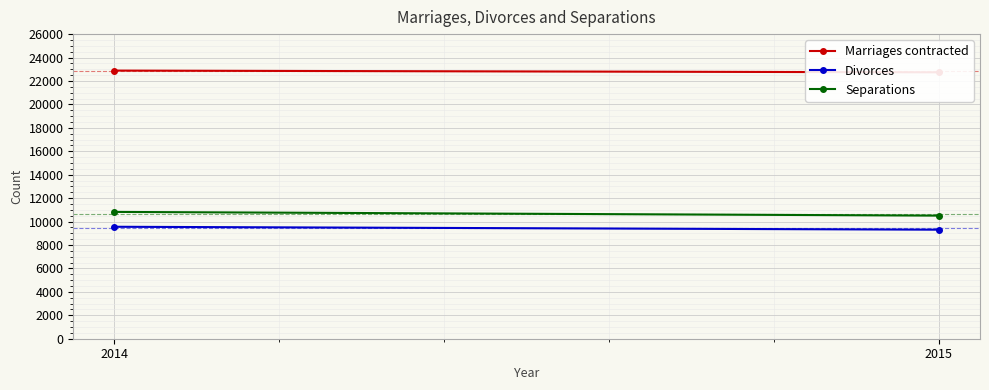

What is the spread (max minus min) of values at 2014?

13331